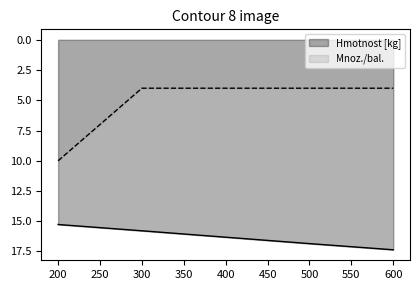

At which label does Hmotnost [kg] first exceed 16?

400